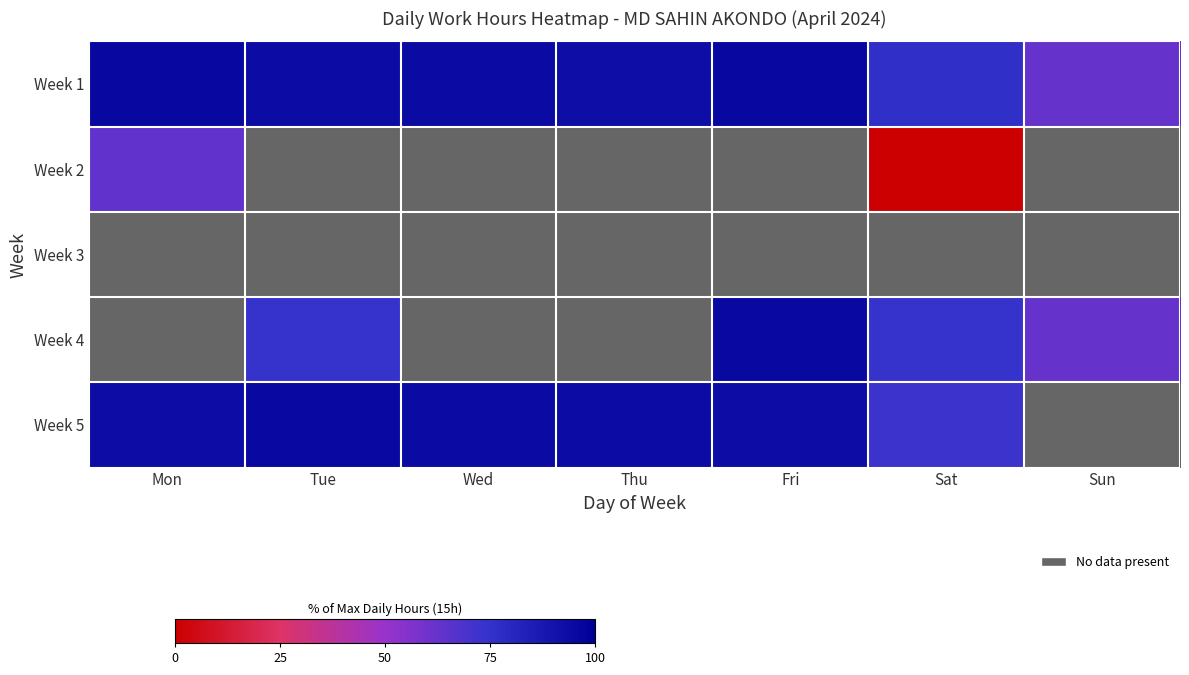

What is the sum of the Week 1 values at Thu and Sun?

155.7